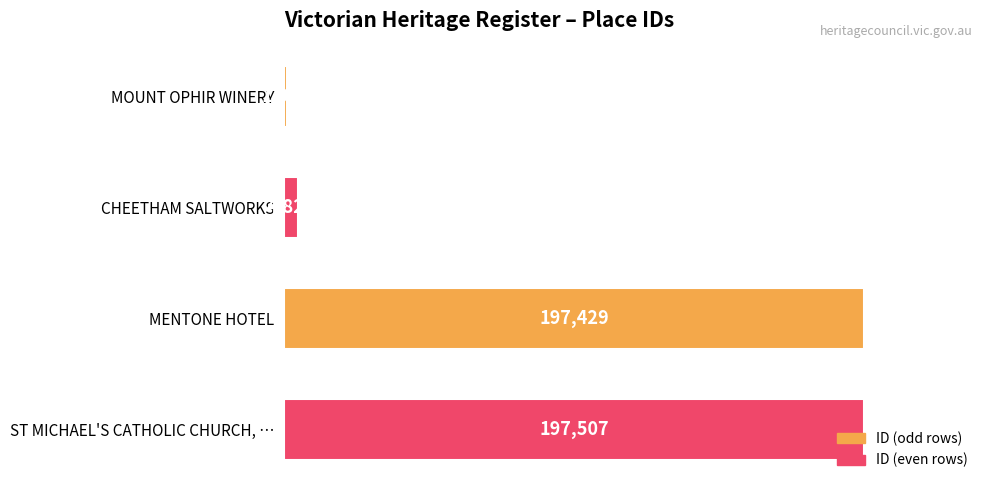

The value at ST MICHAEL'S CATHOLIC CHURCH, … is 197507. True or false?

True